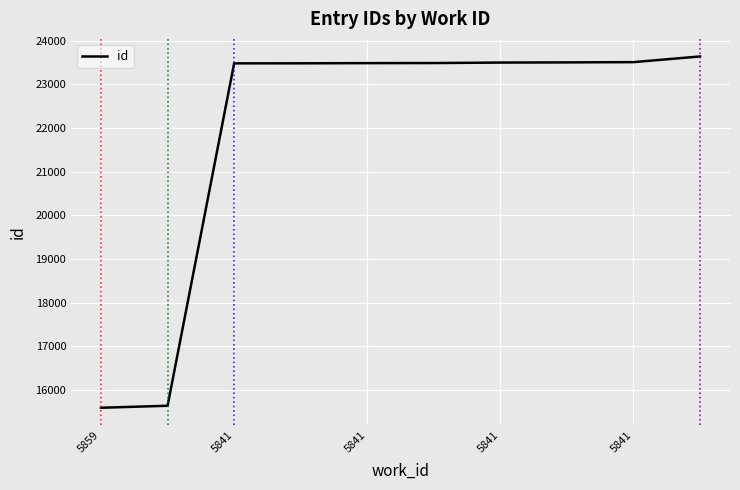

What is the difference between the maximum and minimum values?

8046